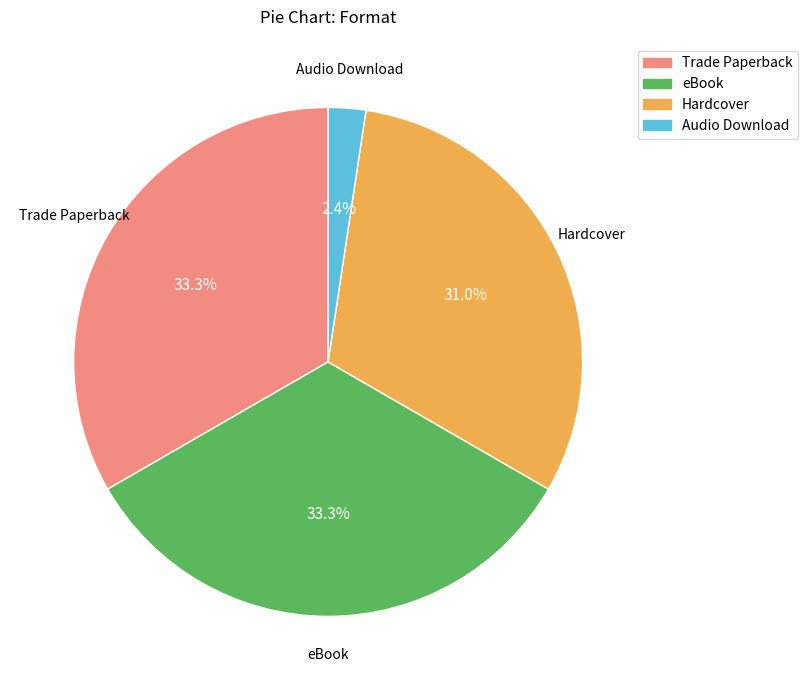

Is Hardcover the majority of the pie?

No